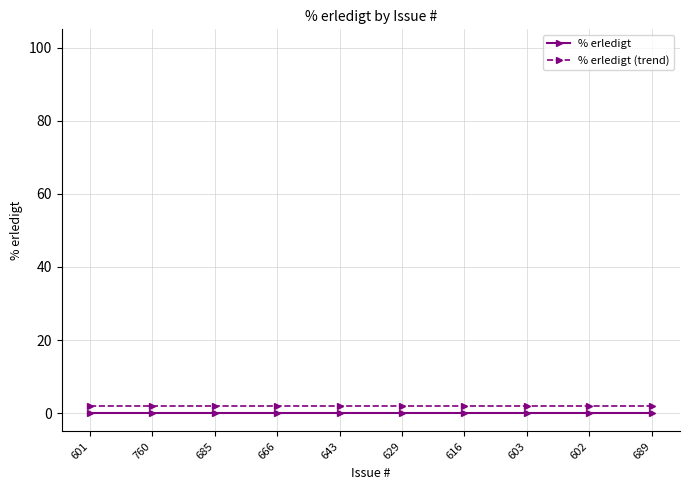

What is the label of the 1st point from the right?

689